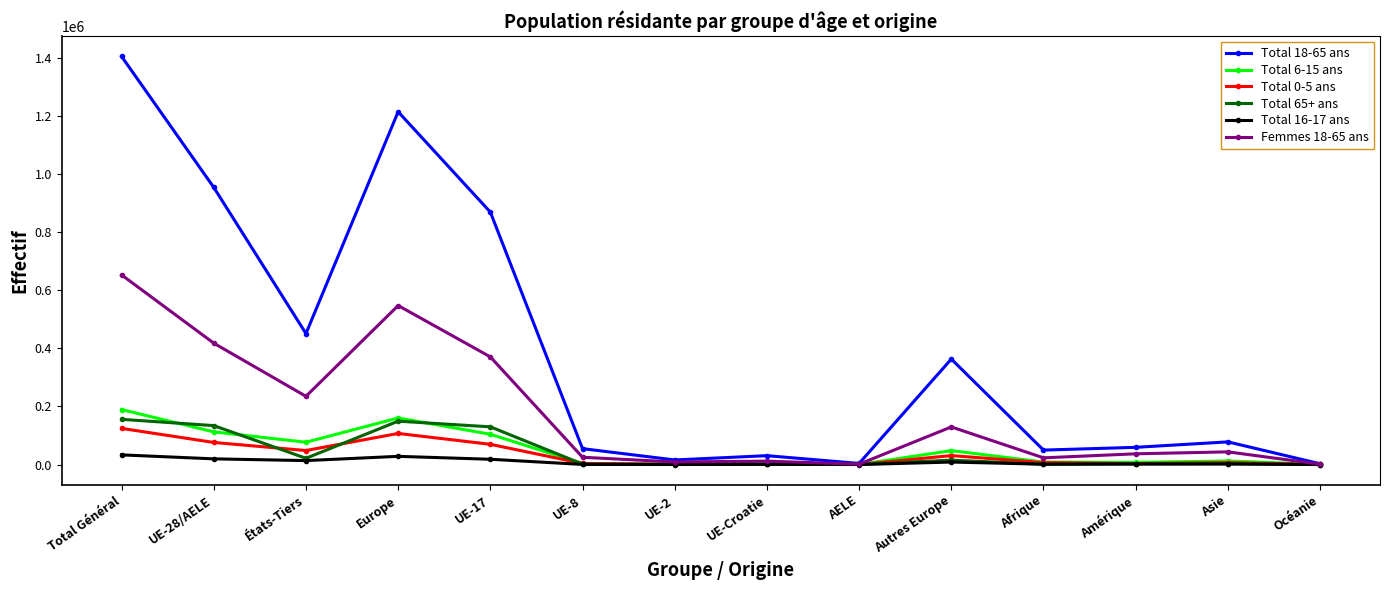

The value of Total 6-15 ans at Europe is 160304. True or false?

True